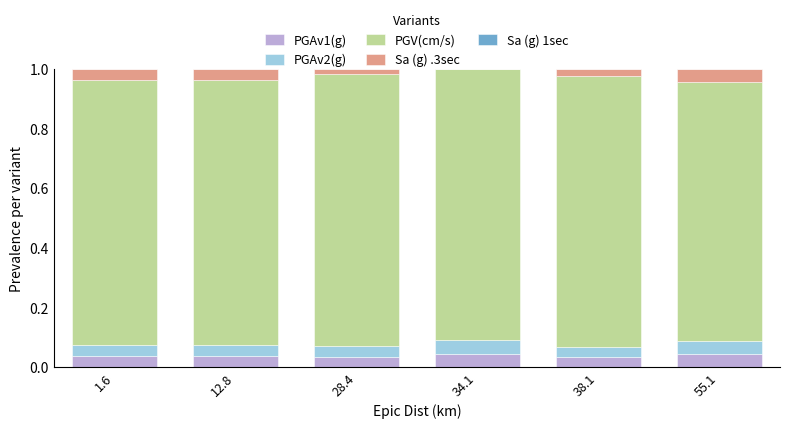

What is the total value across all series at 12.8?

1.0